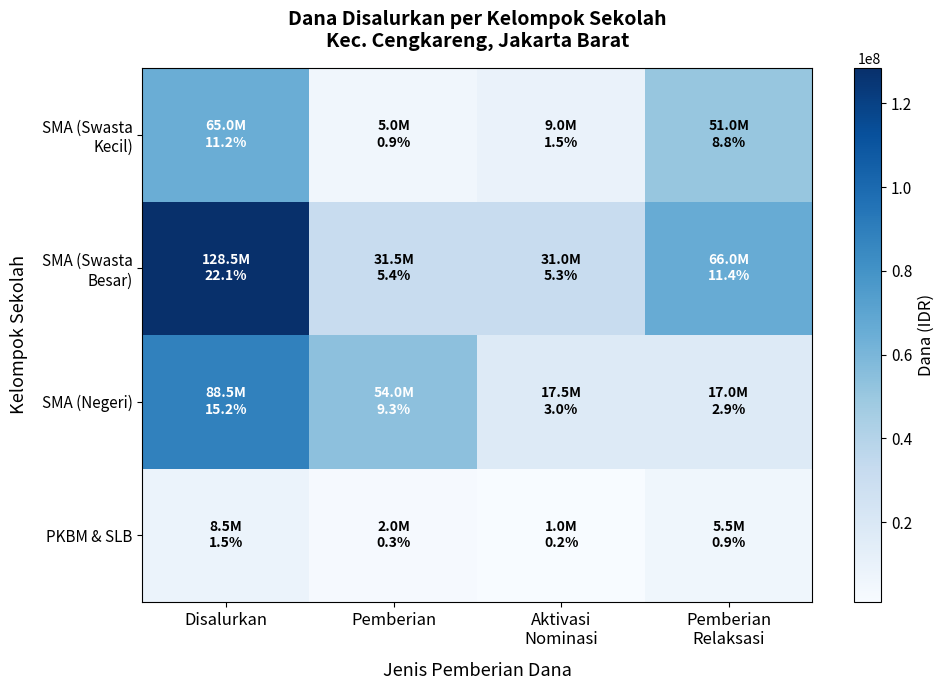

At how many categories does at least one series exceed 23209455?

4